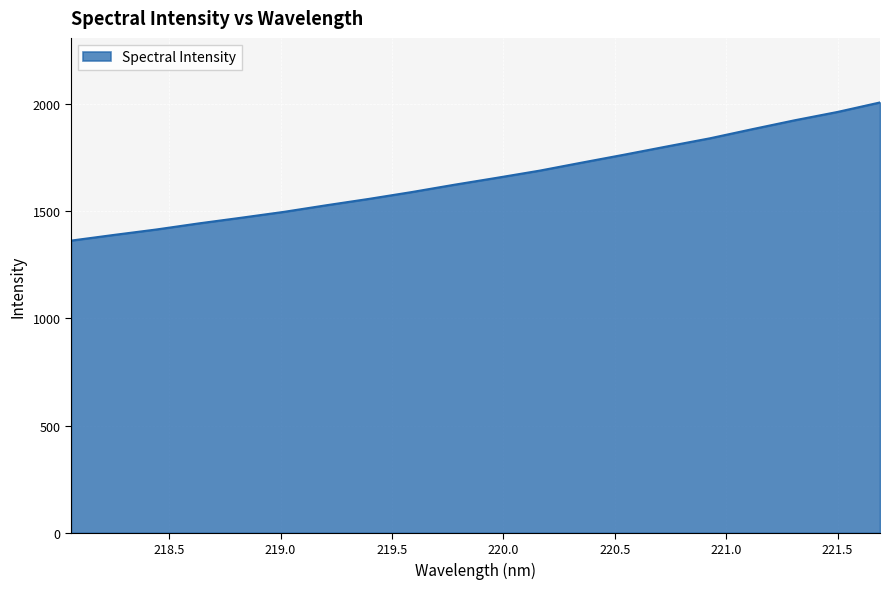

Reading left to right, what are all the values shown in this chart?

1363.4	1389.8	1415.2	1443.8	1470.3	1497.7	1528.6	1558.3	1590.0	1624.2	1656.6	1689.8	1727.7	1764.9	1803.1	1840.7	1883.5	1925.2	1963.7	2008.1